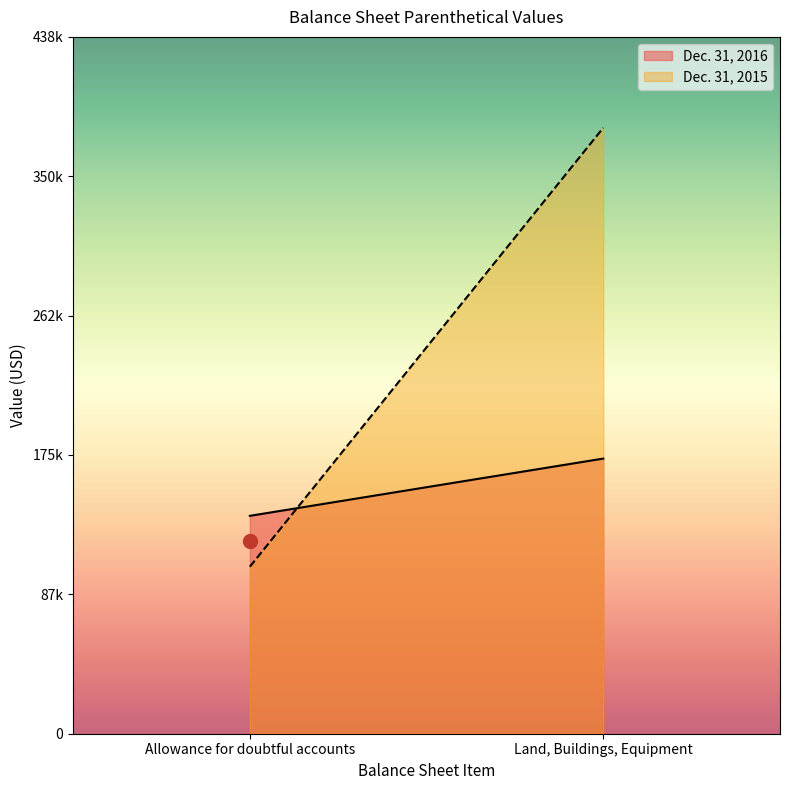

What is the average value of the Dec. 31, 2015 series?

243000